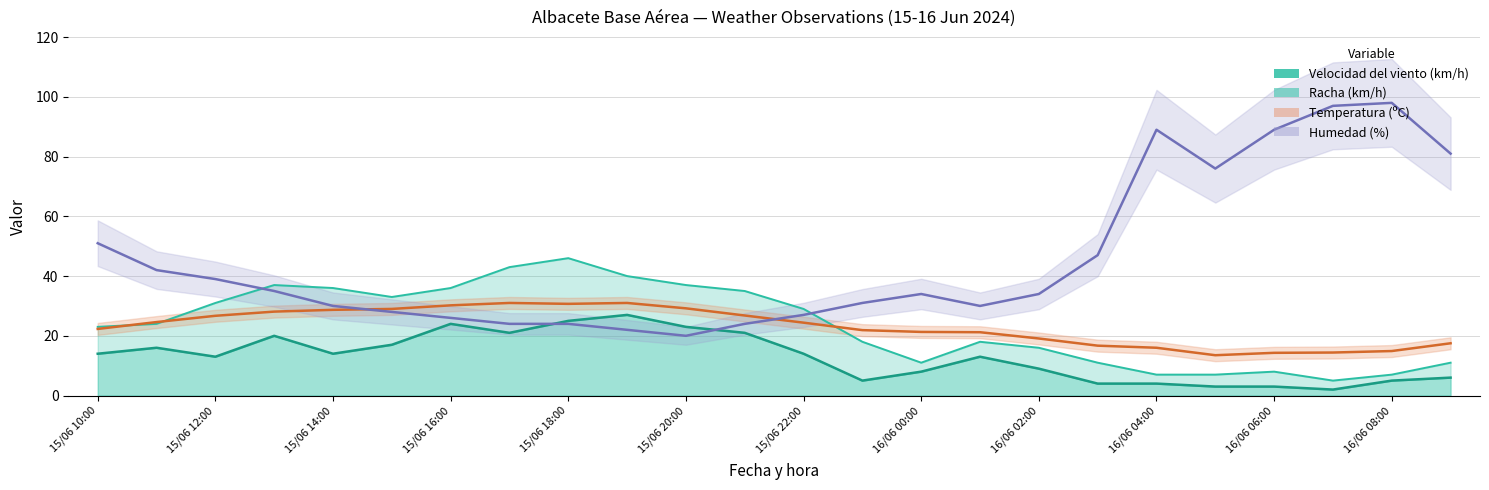

Rank the series by their maximum value, from highest to lowest.

Humedad (%), Racha (km/h), Temperatura (ºC), Velocidad del viento (km/h)